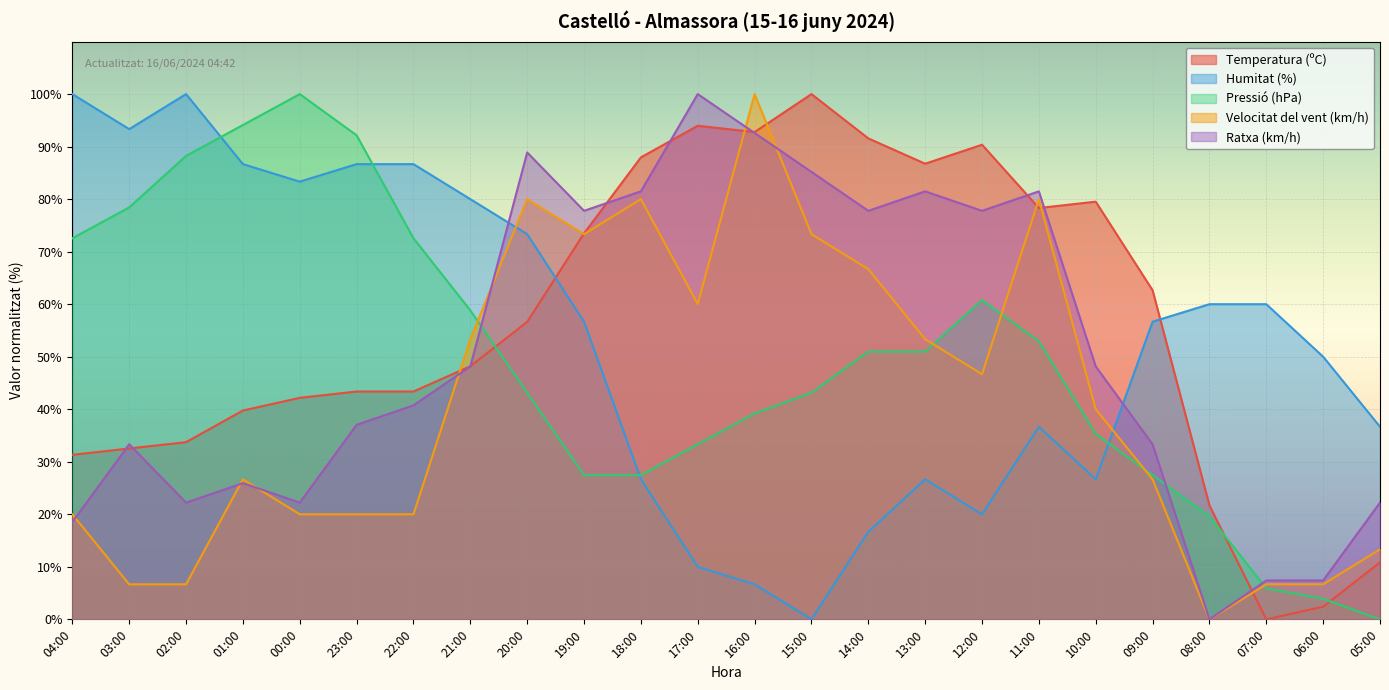

Reading left to right, list all the values displayed in this chart.

Temperatura (ºC): 31.3	32.5	33.7	39.8	42.2	43.4	43.4	48.2	56.6	73.5	88.0	94.0	92.8	100.0	91.6	86.7	90.4	78.3	79.5	62.7	21.7	0.0	2.4	10.8
Humitat (%): 100.0	93.3	100.0	86.7	83.3	86.7	86.7	80.0	73.3	56.7	26.7	10.0	6.7	0.0	16.7	26.7	20.0	36.7	26.7	56.7	60.0	60.0	50.0	36.7
Pressió (hPa): 72.5	78.4	88.2	94.1	100.0	92.2	72.5	58.8	43.1	27.5	27.5	33.3	39.2	43.1	51.0	51.0	60.8	52.9	35.3	27.5	19.6	5.9	3.9	0.0
Velocitat del vent (km/h): 20.0	6.7	6.7	26.7	20.0	20.0	20.0	53.3	80.0	73.3	80.0	60.0	100.0	73.3	66.7	53.3	46.7	80.0	40.0	26.7	0.0	6.7	6.7	13.3
Ratxa (km/h): 18.5	33.3	22.2	25.9	22.2	37.0	40.7	48.1	88.9	77.8	81.5	100.0	92.6	85.2	77.8	81.5	77.8	81.5	48.1	33.3	0.0	7.4	7.4	22.2